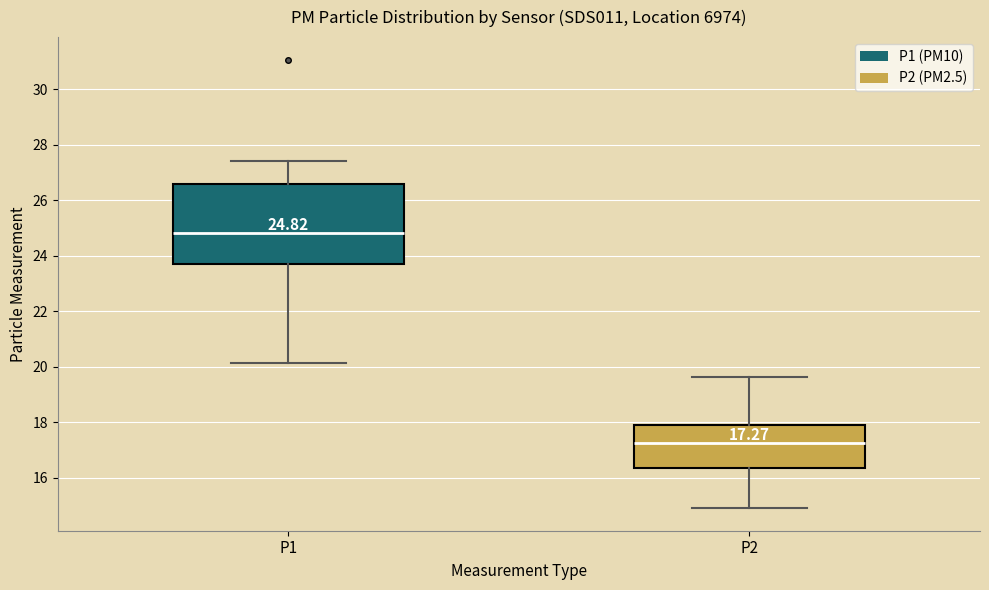

Which box has the lowest median line?

P2